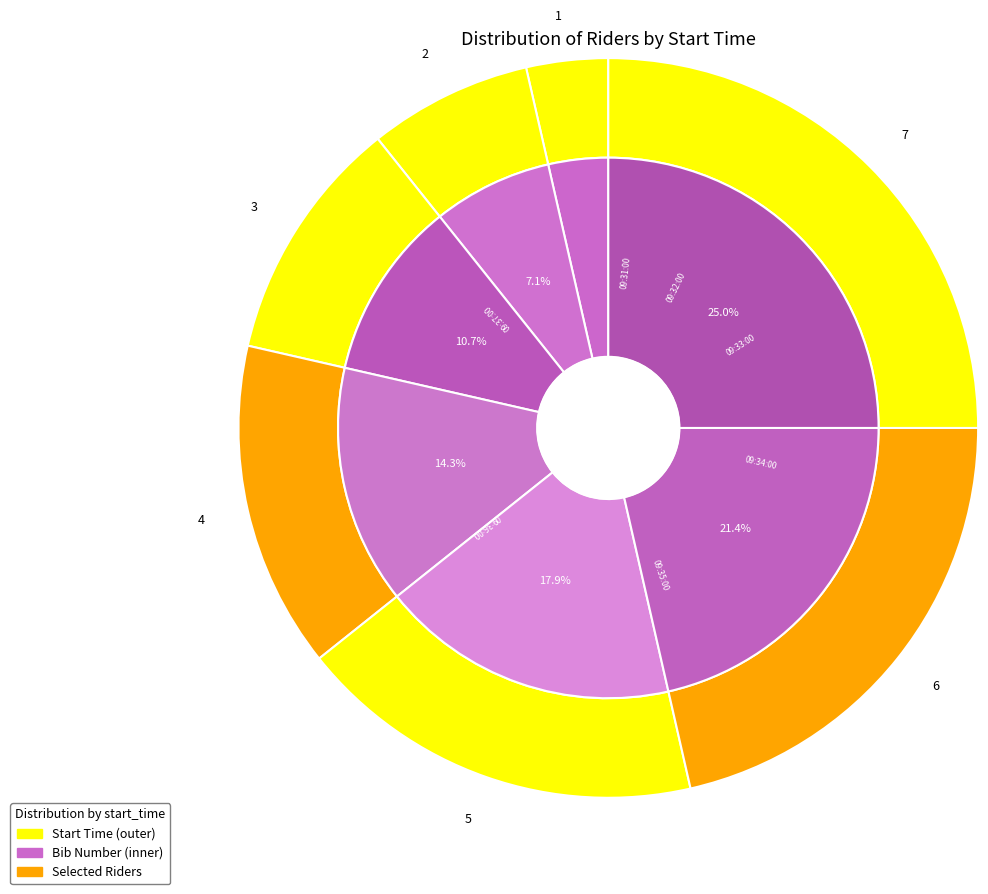

Count the number of slices in the pie.

7